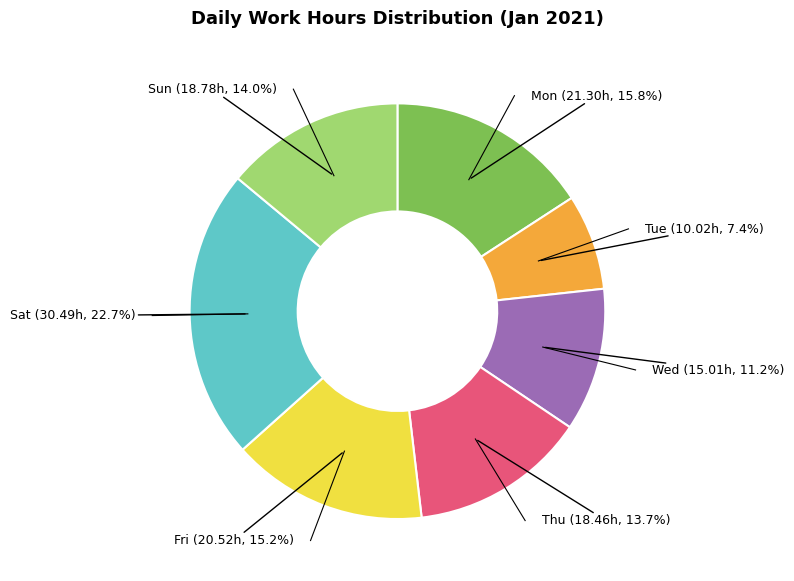

Is there a majority slice in this chart?

No